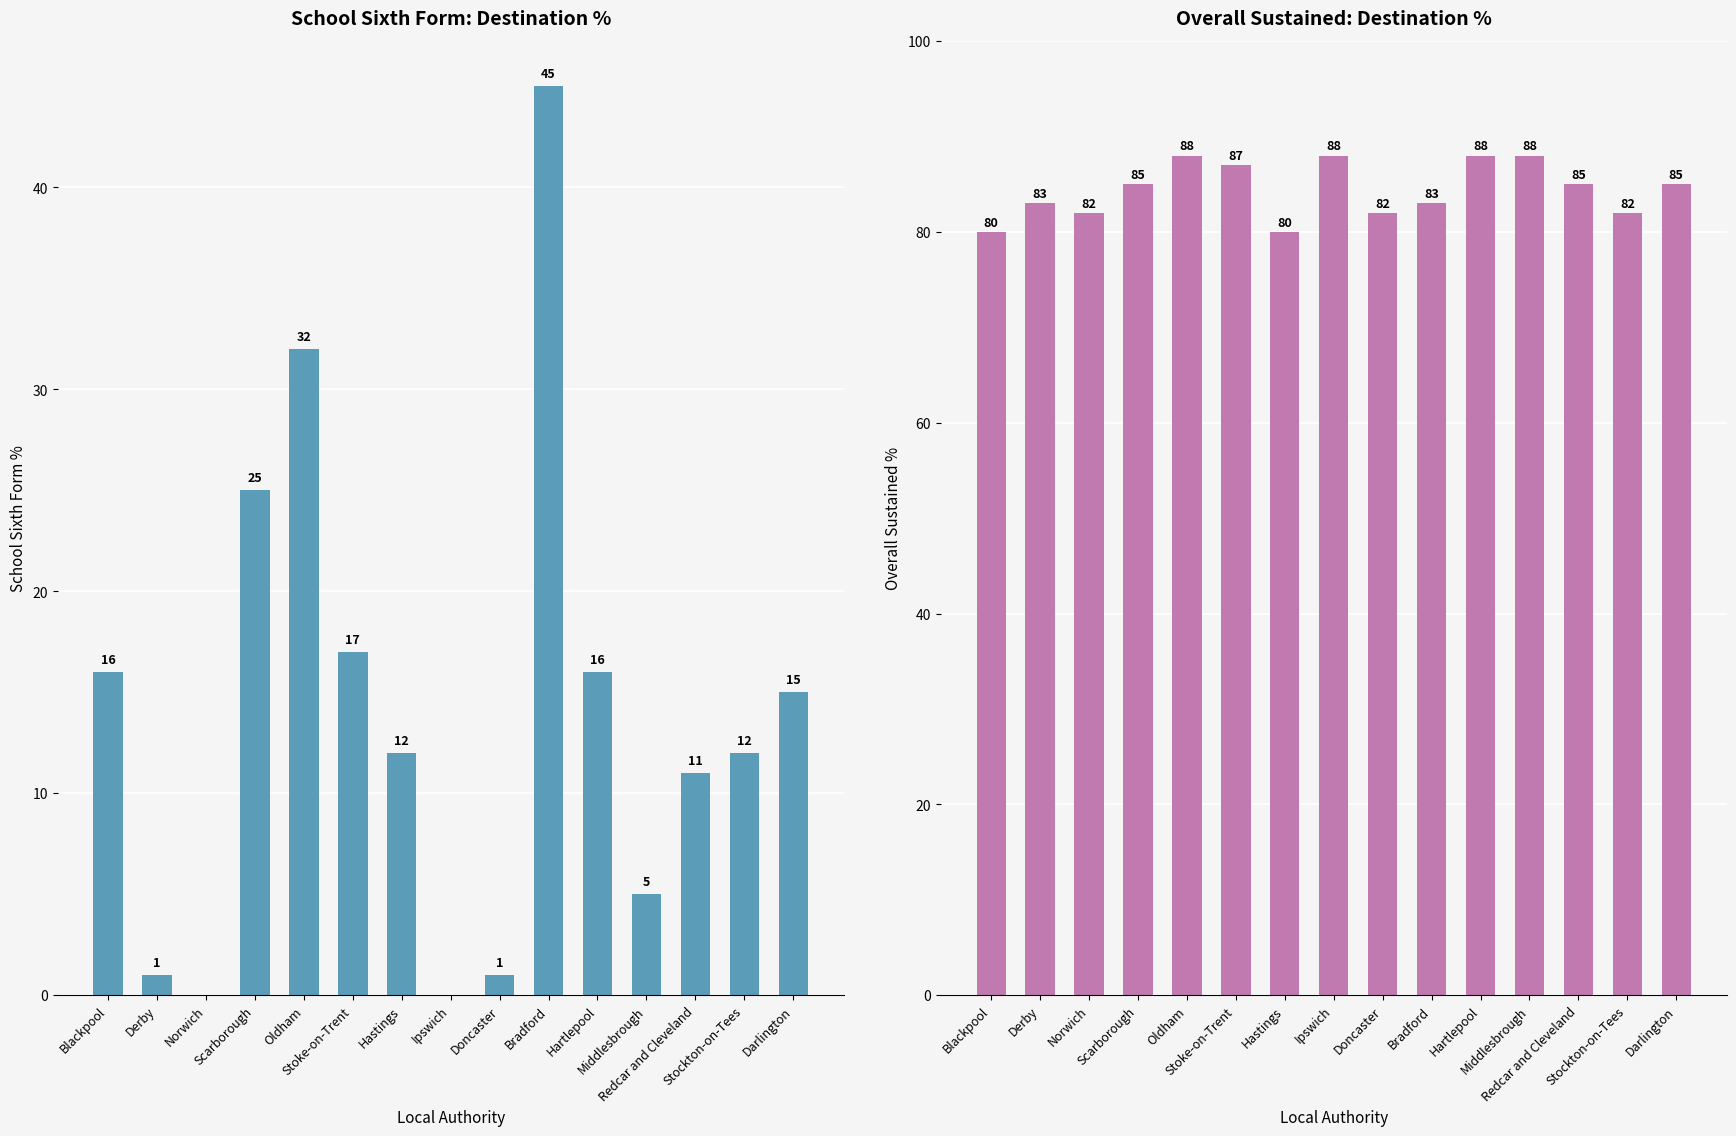

Between Oldham and Ipswich, which is larger?

Oldham